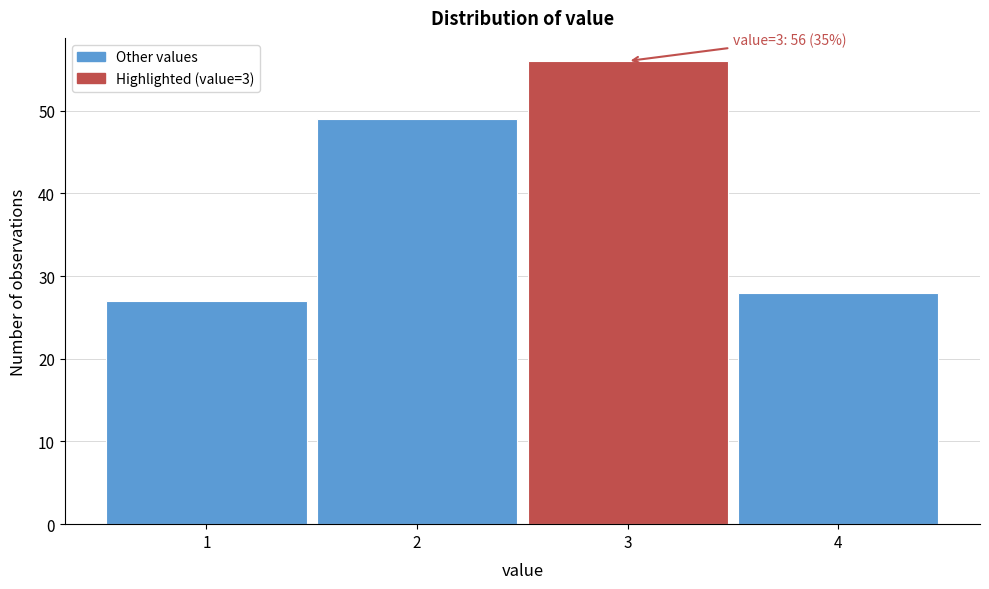

Reading right to left, list all the values displayed in this chart.

28	56	49	27